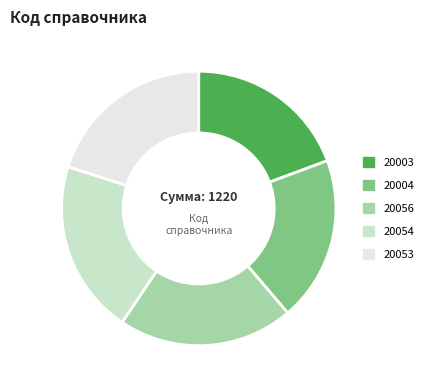

Is it true that 20054 is 20% of the pie?

True